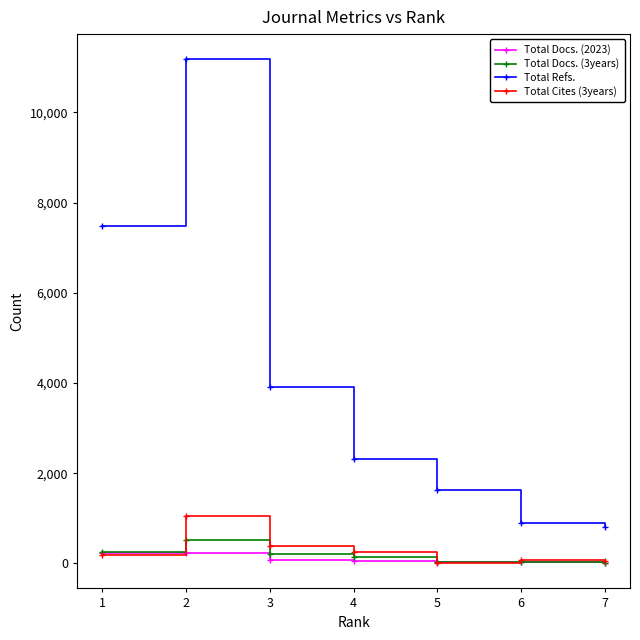

What is the lowest value of the Total Docs. (2023) series?

14